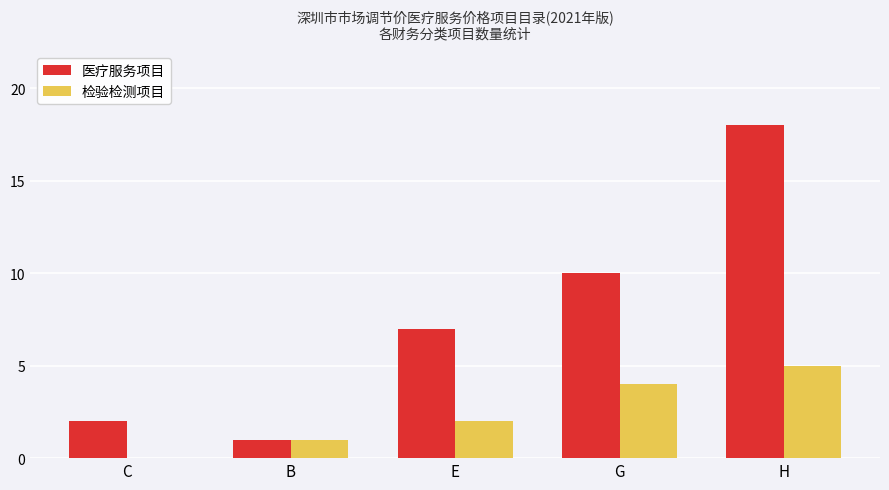

What is the sum of all 检验检测项目 values?

12